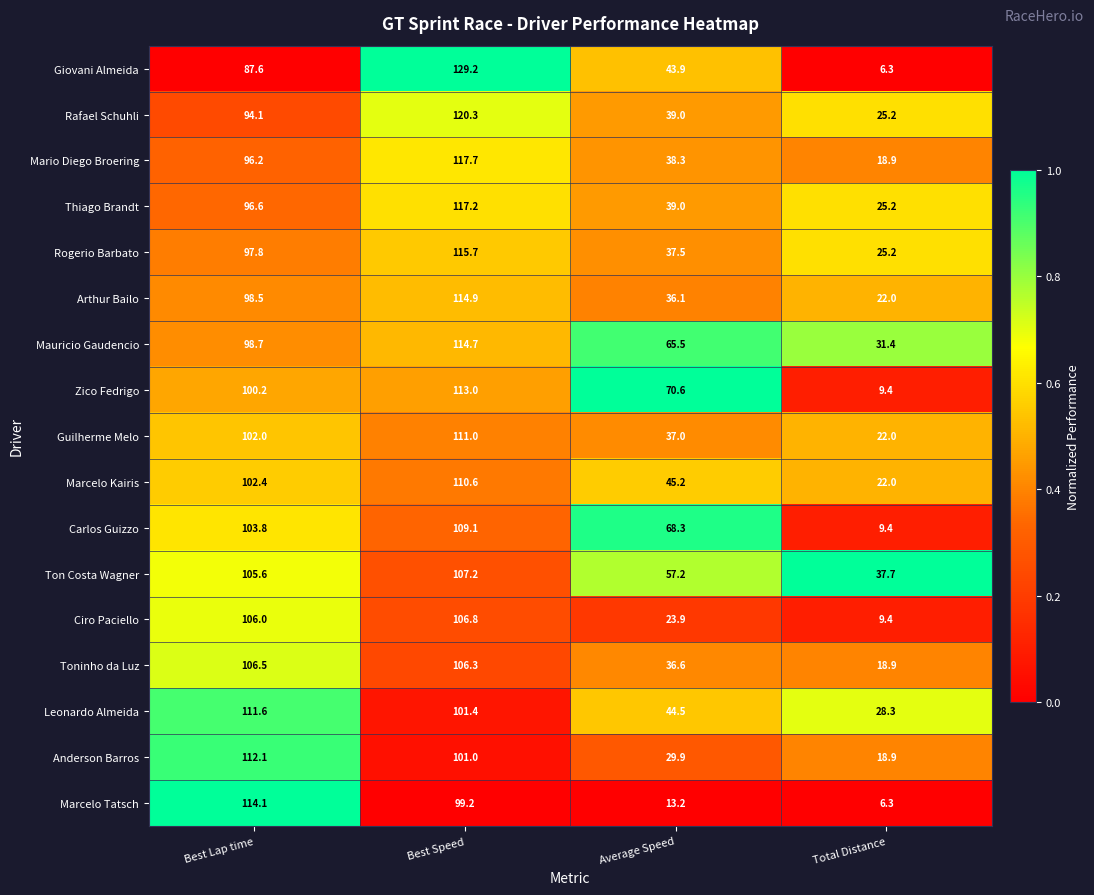

At which label is Toninho da Luz closest to 62?

Average Speed